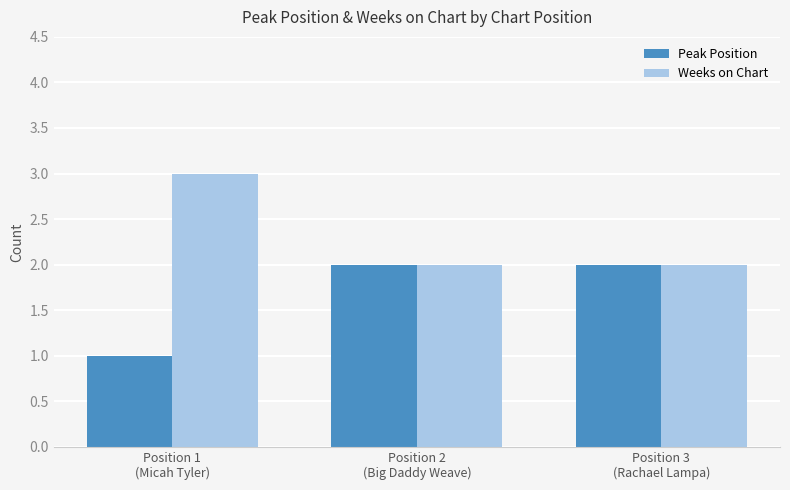

True or false: Peak Position has a value of 1 at Position 1
(Micah Tyler).

True